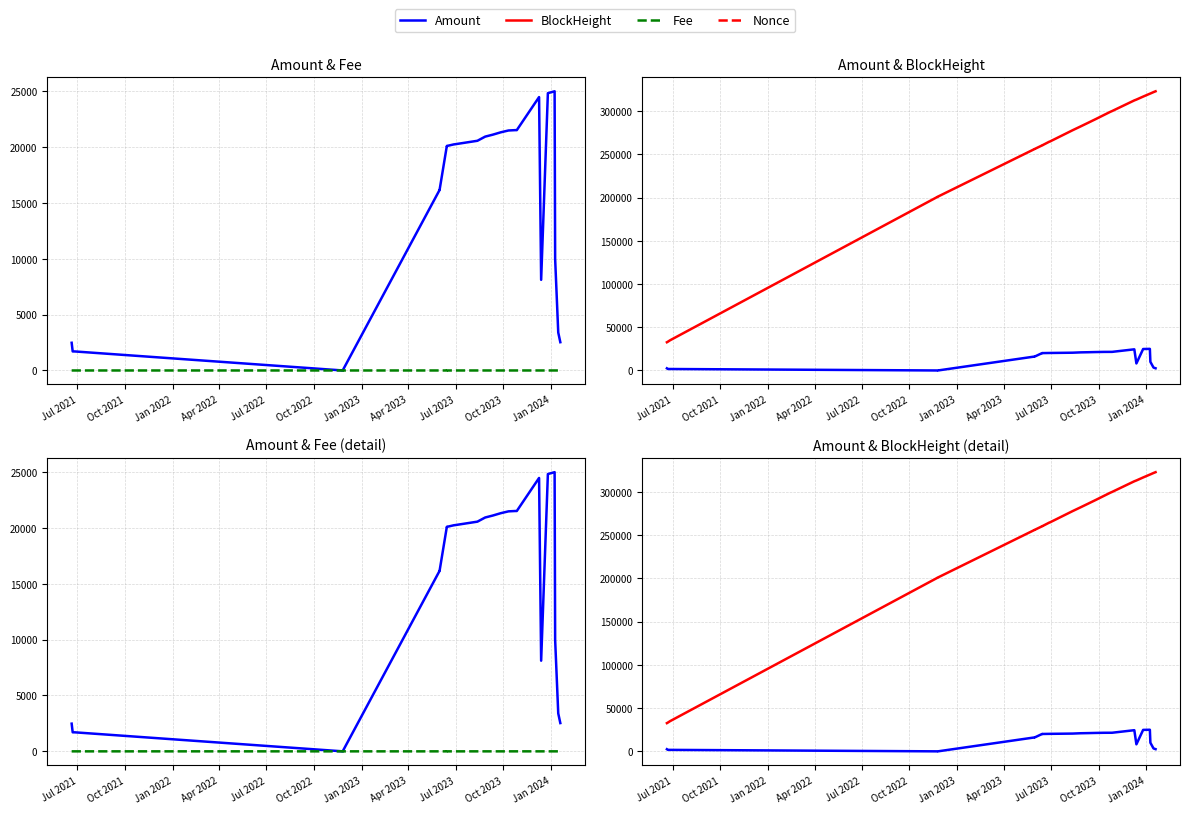

Which series has the widest spread of values?

BlockHeight